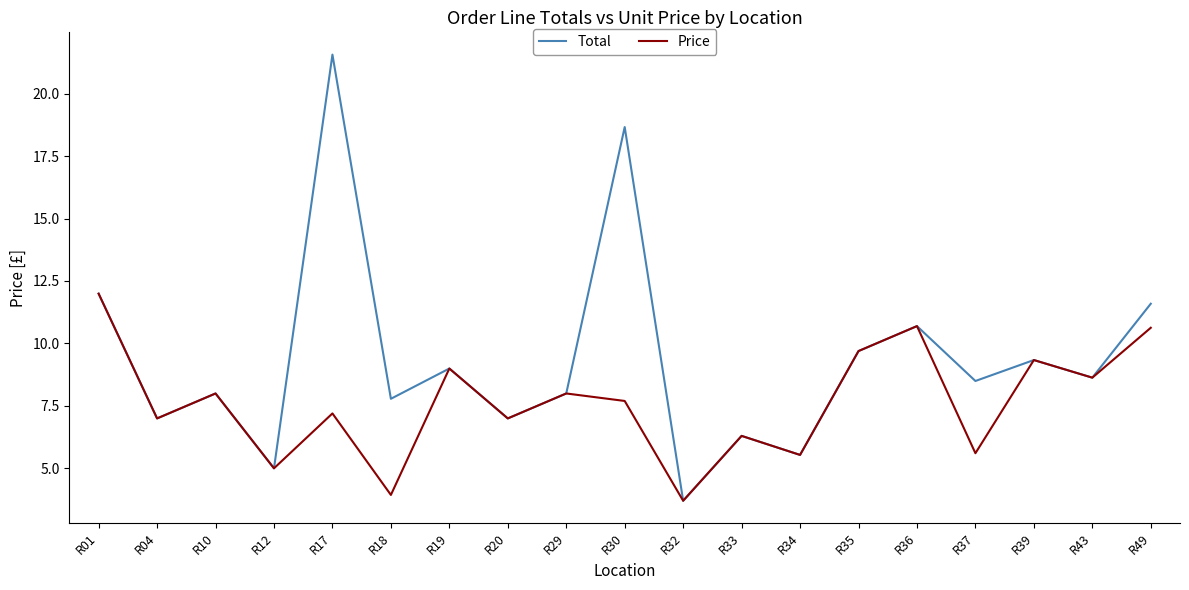

True or false: Total has a value of 8.6 at R43.

True